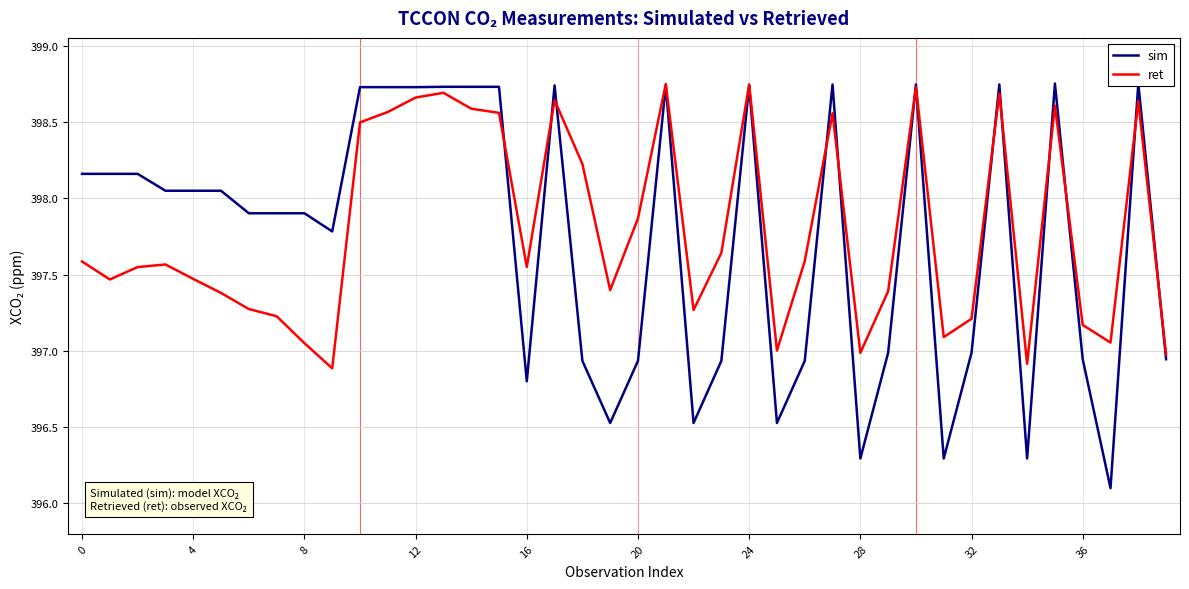

What is the minimum value shown in the chart?

396.1